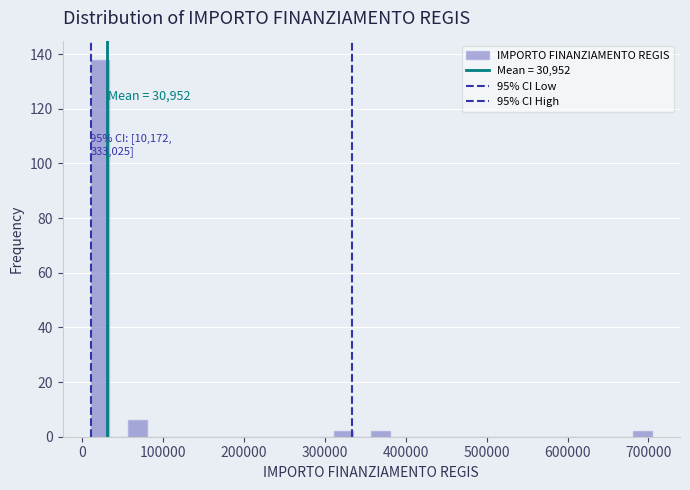

Read against the x-axis, roughly where is the centre of the tallest bar?

20000